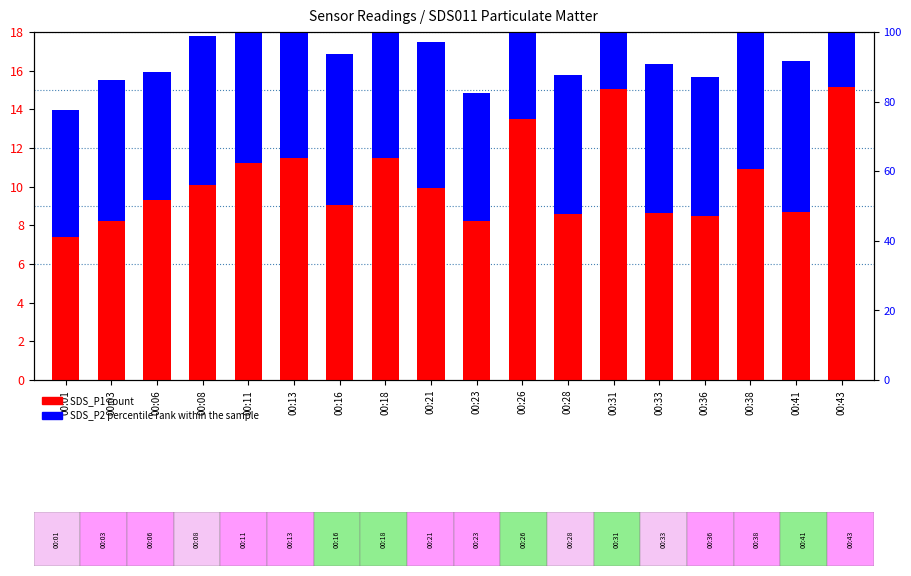

At which label is SDS_P1 (count) closest to 11?

00:38